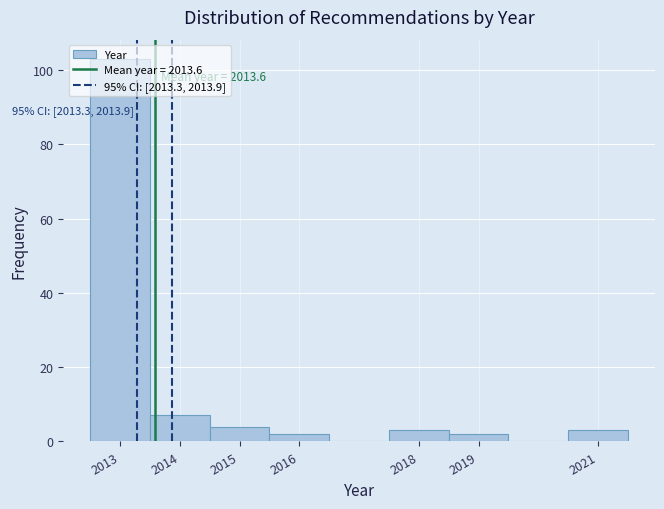

Which range on the x-axis has the tallest bar?

2012.5 to 2013.5